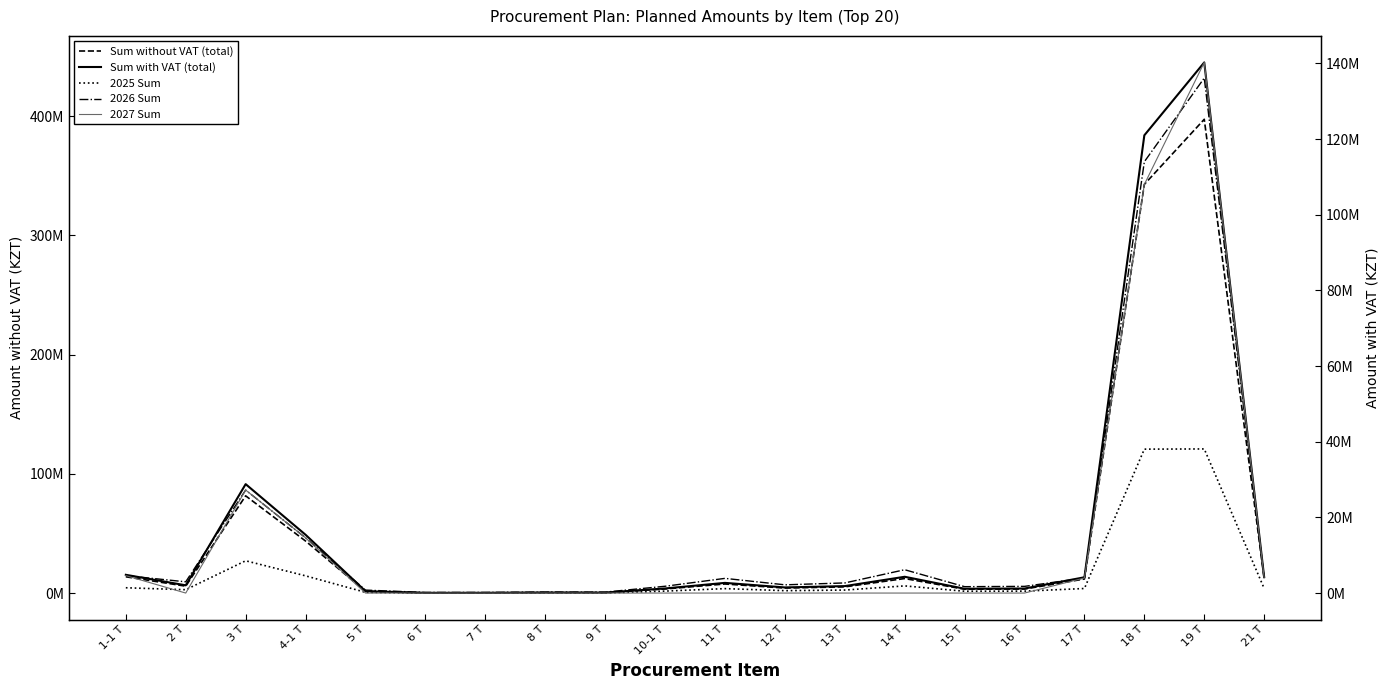

Reading right to left, list all the values displayed in this chart.

Sum without VAT (total): 12064800.0	397357950.0	342812400.0	11943750.0	3532500.0	3372000.0	12330000.0	5350400.0	4352000.0	7760000.0	3587760.0	491400.0	529200.0	340200.0	324000.0	1560000.0	43773143.0	81675000.0	5940000.0	13800000.0
Sum with VAT (total): 13512576.0	445040904.0	383949888.0	13377000.0	3956400.0	3776640.0	13809600.0	5992448.0	4874240.0	8691200.0	4018291.2	550368.0	592704.0	381024.0	362880.0	1747200.0	49025920.2	91476000.0	6652800.0	15456000.0
2025 Sum: 4021600.0	120982950.0	120812400.0	3981250.0	1766250.0	1686000.0	6165000.0	2675200.0	2176000.0	3880000.0	1793880.0	245700.0	264600.0	170100.0	162000.0	780000.0	14591047.7	27225000.0	2970000.0	4600000.0
2026 Sum: 4021600.0	136125000.0	114000000.0	3981250.0	1766250.0	1686000.0	6165000.0	2675200.0	2176000.0	3880000.0	1793880.0	245700.0	264600.0	170100.0	162000.0	780000.0	14591047.7	27225000.0	2970000.0	4600000.0
2027 Sum: 4021600.0	140250000.0	108000000.0	3981250.0	0.0	0.0	0.0	0.0	0.0	0.0	0.0	0.0	0.0	0.0	0.0	0.0	14591047.7	27225000.0	0.0	4600000.0